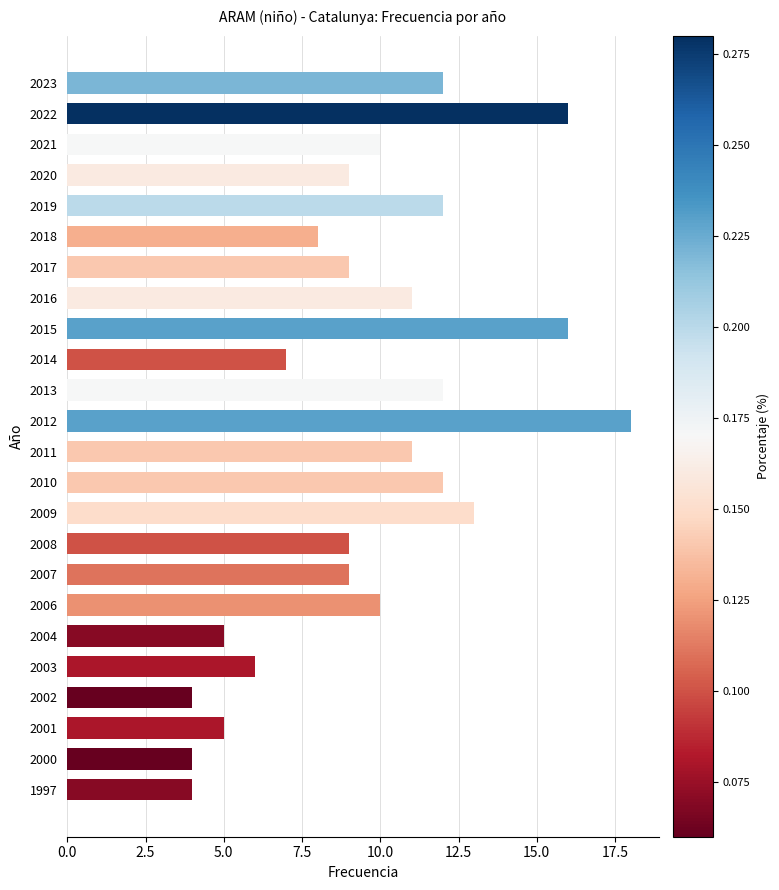

What is the difference between the maximum and minimum values?

14